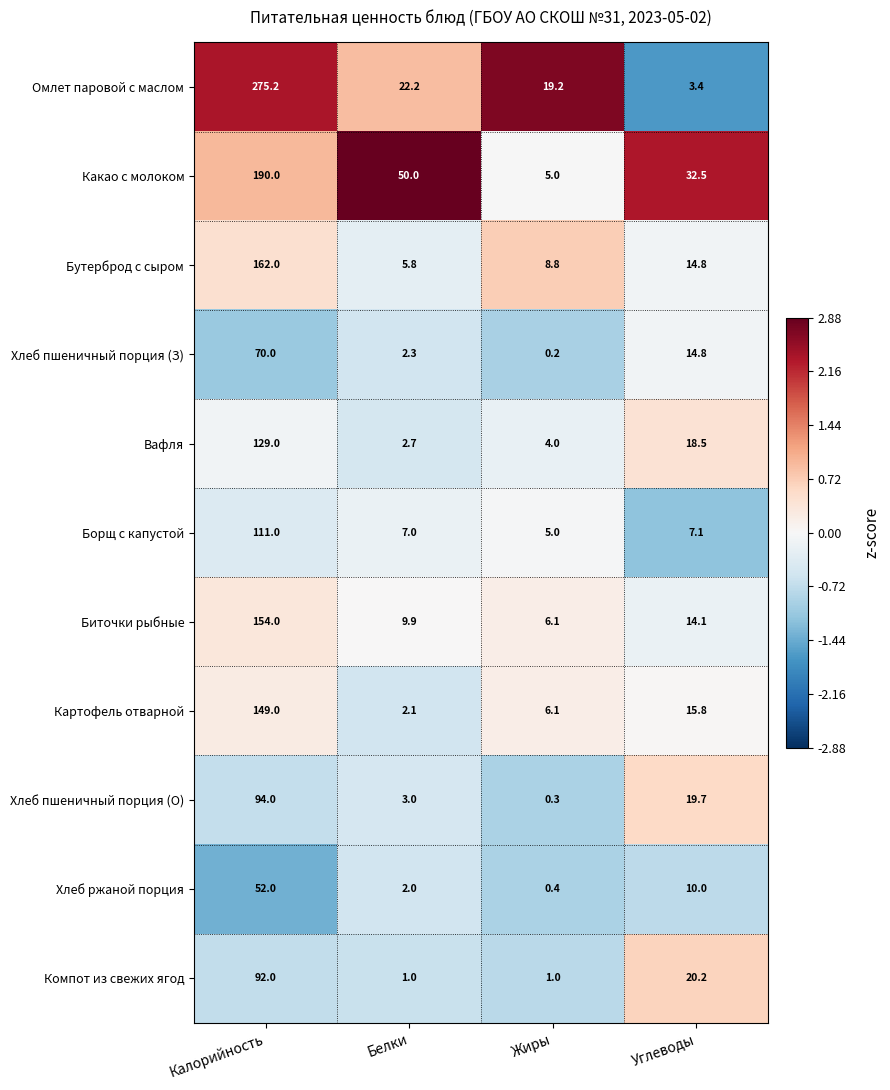

The value of Биточки рыбные at Углеводы is 14.1. True or false?

True